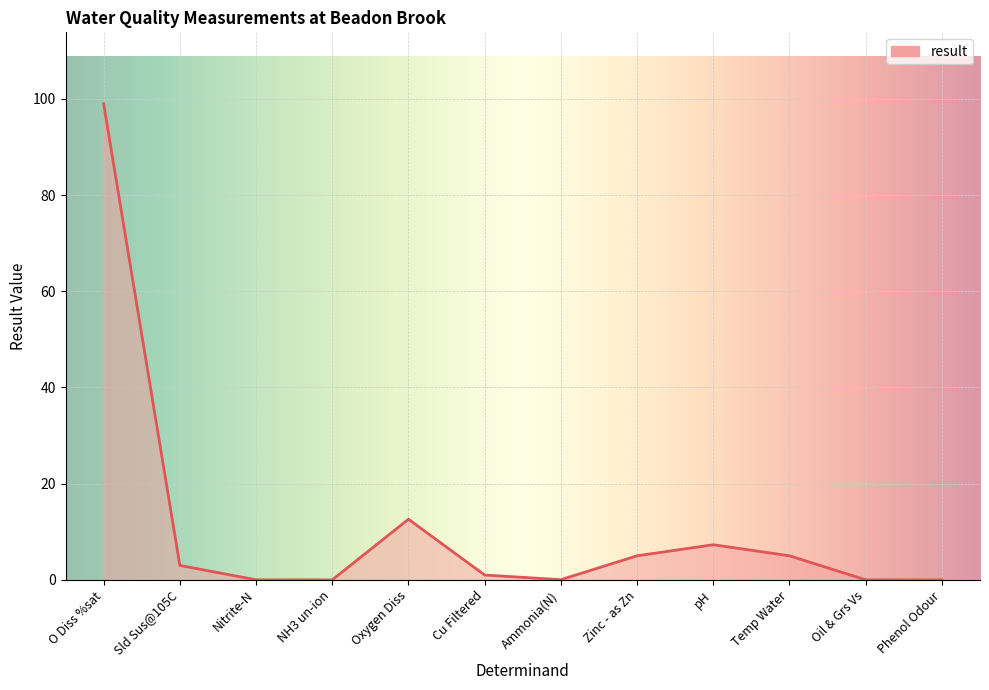

What is the change in value from Temp Water to Phenol Odour?

-5.0